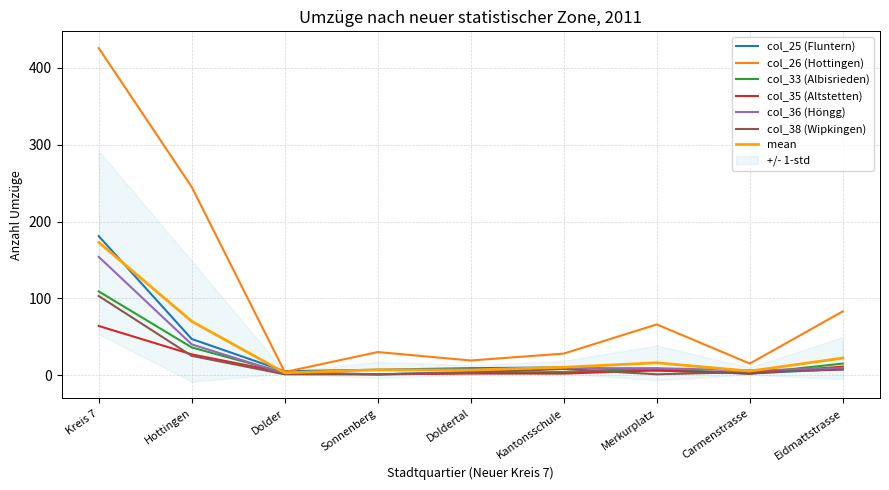

Is it true that col_38 (Wipkingen) equals 4 at Carmenstrasse?

True